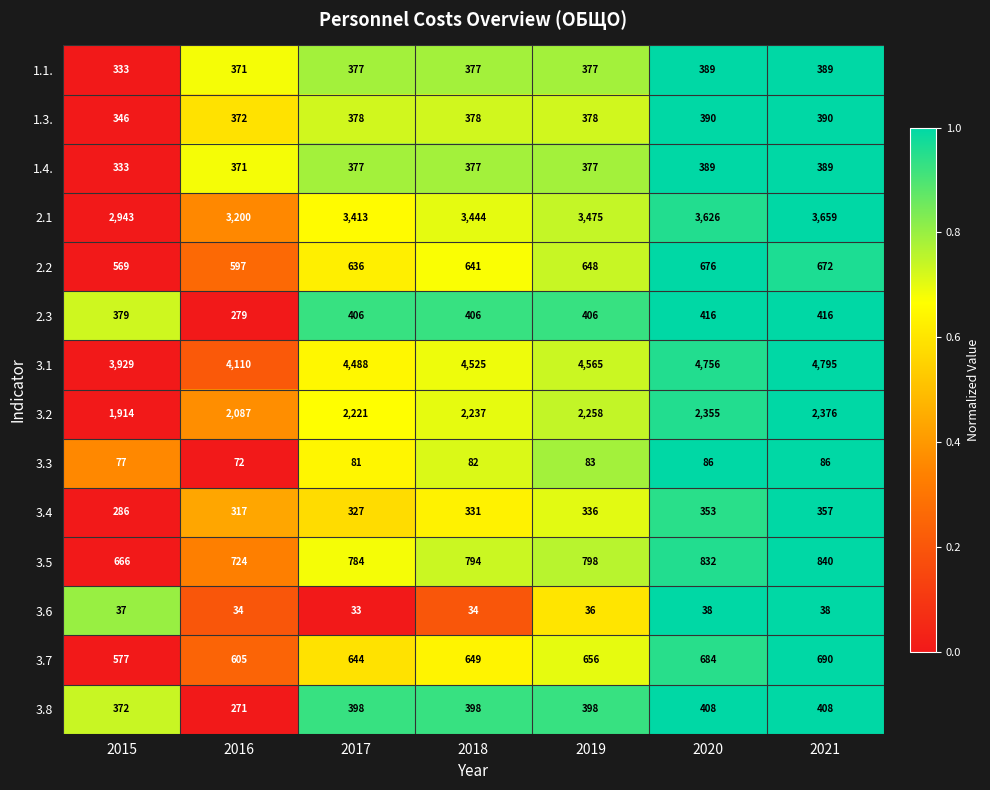

At which category is the sum across all series the highest?

2021